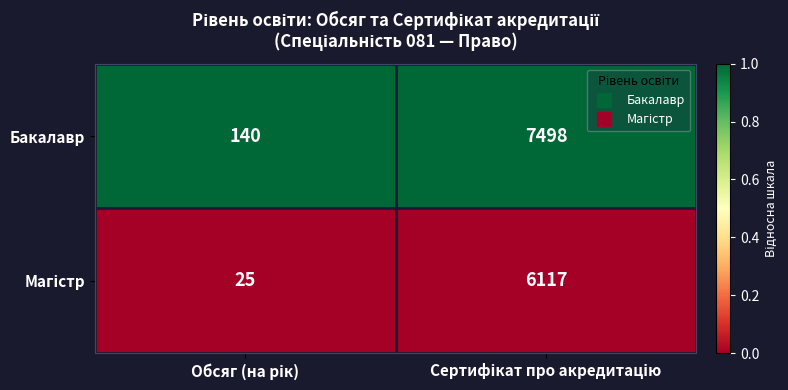

Which series has the largest total across all categories?

Бакалавр